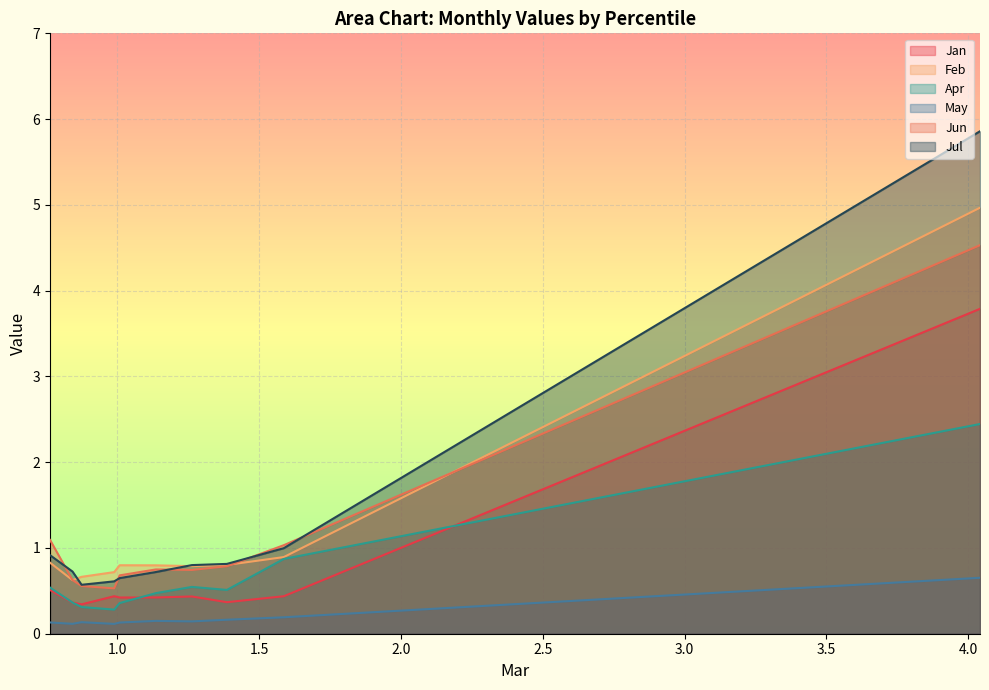

Read the Apr value at pct35.

0.5